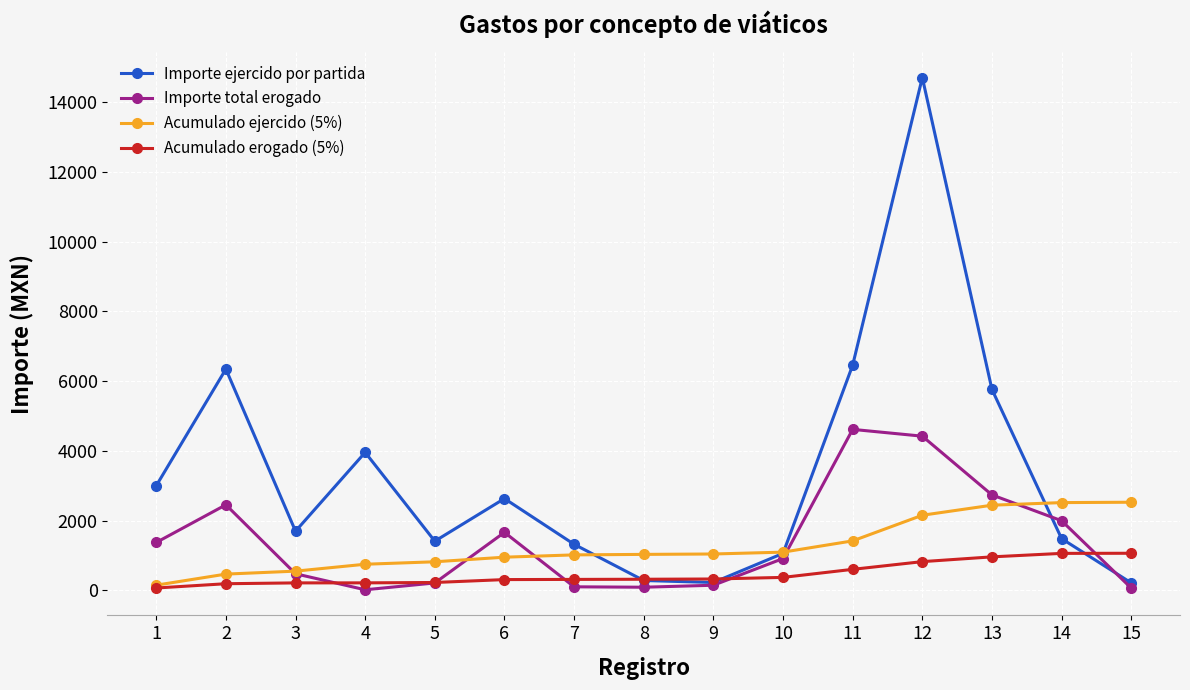

Rank the series by their maximum value, from highest to lowest.

Importe ejercido por partida, Importe total erogado, Acumulado ejercido (5%), Acumulado erogado (5%)